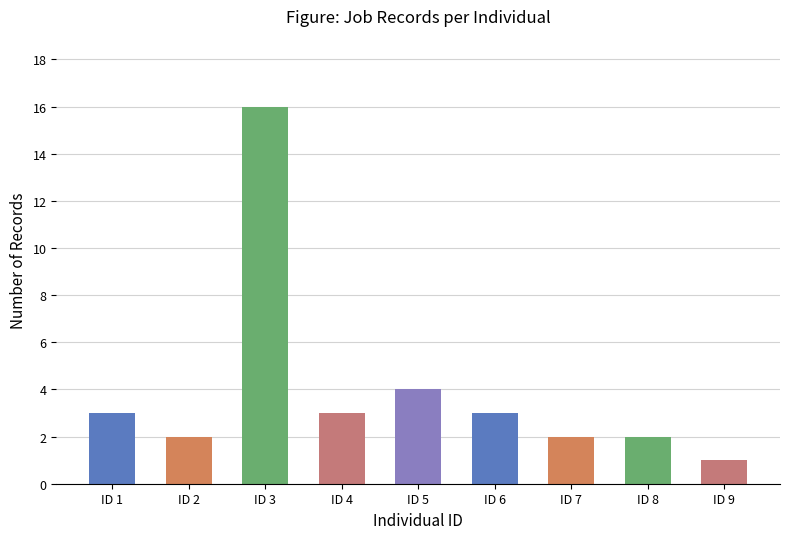

Does the chart contain any negative values?

No